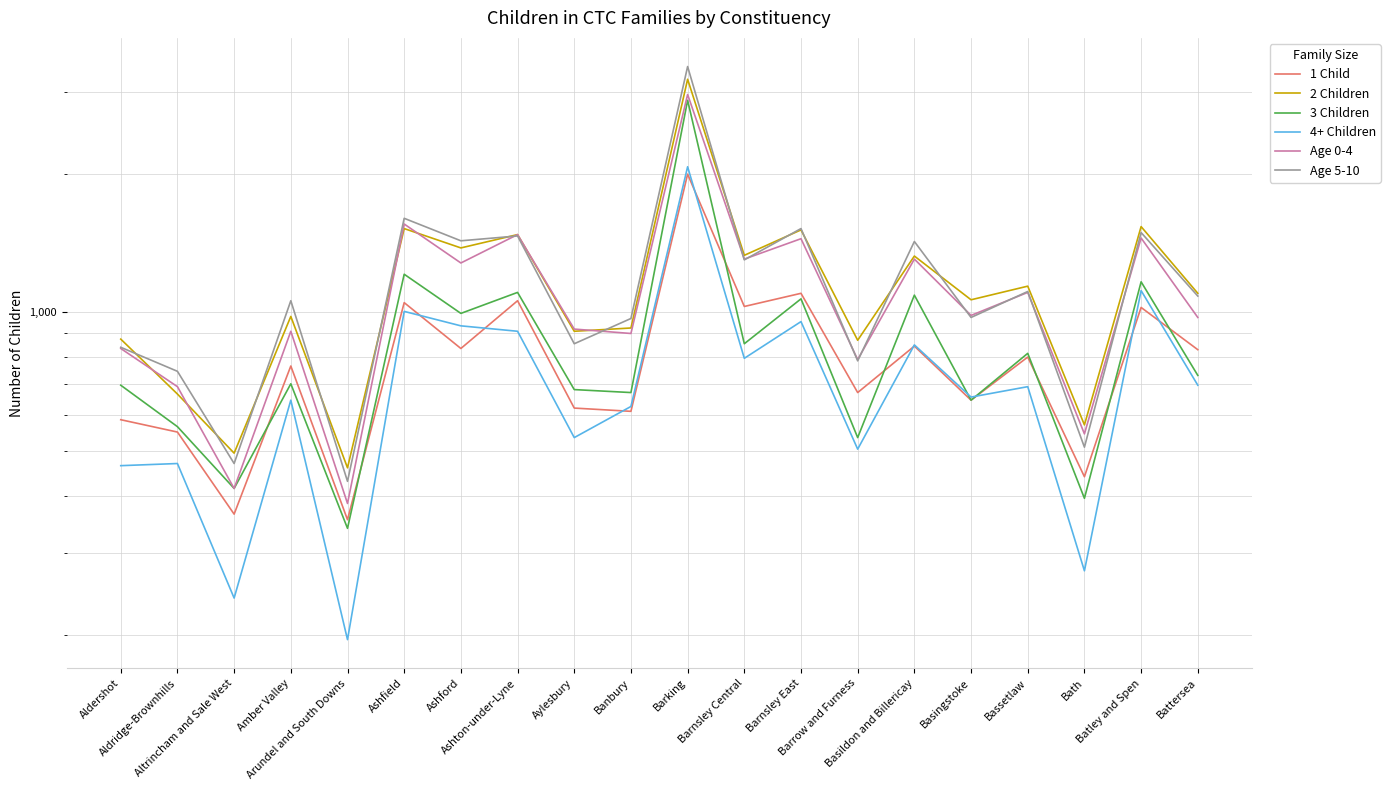

Reading right to left, extract all data points from this chart.

1 Child: Battersea=830	Batley and Spen=1025	Bath=440	Bassetlaw=800	Basingstoke=645	Basildon and Billericay=845	Barrow and Furness=670	Barnsley East=1100	Barnsley Central=1030	Barking=1995	Banbury=610	Aylesbury=620	Ashton-under-Lyne=1060	Ashford=835	Ashfield=1050	Arundel and South Downs=355	Amber Valley=765	Altrincham and Sale West=365	Aldridge-Brownhills=550	Aldershot=585
2 Children: Battersea=1100	Batley and Spen=1535	Bath=570	Bassetlaw=1140	Basingstoke=1065	Basildon and Billericay=1325	Barrow and Furness=870	Barnsley East=1510	Barnsley Central=1330	Barking=3205	Banbury=925	Aylesbury=910	Ashton-under-Lyne=1475	Ashford=1380	Ashfield=1520	Arundel and South Downs=460	Amber Valley=980	Altrincham and Sale West=495	Aldridge-Brownhills=665	Aldershot=875
3 Children: Battersea=730	Batley and Spen=1165	Bath=395	Bassetlaw=815	Basingstoke=645	Basildon and Billericay=1090	Barrow and Furness=535	Barnsley East=1070	Barnsley Central=855	Barking=2885	Banbury=670	Aylesbury=680	Ashton-under-Lyne=1105	Ashford=995	Ashfield=1210	Arundel and South Downs=340	Amber Valley=700	Altrincham and Sale West=415	Aldridge-Brownhills=565	Aldershot=695
4+ Children: Battersea=695	Batley and Spen=1115	Bath=275	Bassetlaw=690	Basingstoke=655	Basildon and Billericay=850	Barrow and Furness=505	Barnsley East=955	Barnsley Central=795	Barking=2070	Banbury=625	Aylesbury=535	Ashton-under-Lyne=910	Ashford=935	Ashfield=1005	Arundel and South Downs=195	Amber Valley=645	Altrincham and Sale West=240	Aldridge-Brownhills=470	Aldershot=465
Age 0-4: Battersea=975	Batley and Spen=1450	Bath=545	Bassetlaw=1105	Basingstoke=985	Basildon and Billericay=1305	Barrow and Furness=790	Barnsley East=1445	Barnsley Central=1305	Barking=2970	Banbury=900	Aylesbury=920	Ashton-under-Lyne=1475	Ashford=1280	Ashfield=1555	Arundel and South Downs=385	Amber Valley=910	Altrincham and Sale West=415	Aldridge-Brownhills=690	Aldershot=835
Age 5-10: Battersea=1085	Batley and Spen=1490	Bath=510	Bassetlaw=1110	Basingstoke=975	Basildon and Billericay=1425	Barrow and Furness=785	Barnsley East=1520	Barnsley Central=1300	Barking=3415	Banbury=970	Aylesbury=855	Ashton-under-Lyne=1465	Ashford=1430	Ashfield=1600	Arundel and South Downs=430	Amber Valley=1060	Altrincham and Sale West=470	Aldridge-Brownhills=745	Aldershot=840